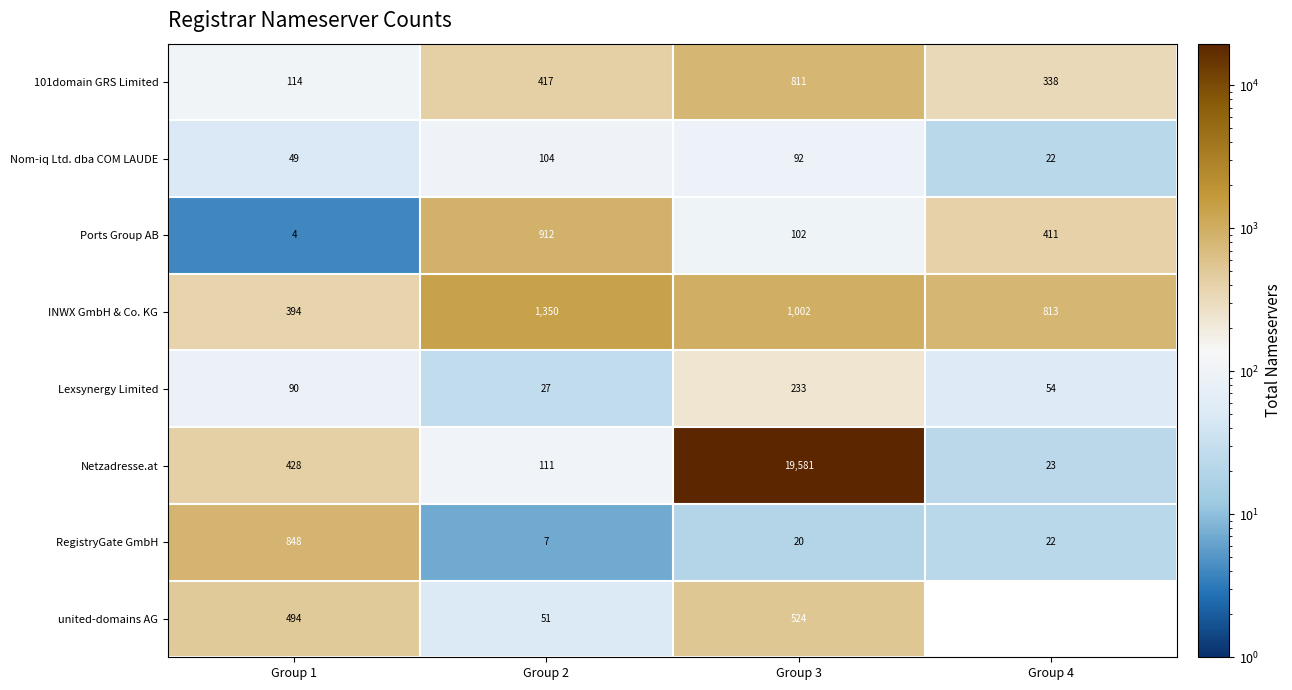

At Group 2, list the series in order from smallest to largest.

RegistryGate GmbH, Lexsynergy Limited, united-domains AG, Nom-iq Ltd. dba COM LAUDE, Netzadresse.at, 101domain GRS Limited, Ports Group AB, INWX GmbH & Co. KG